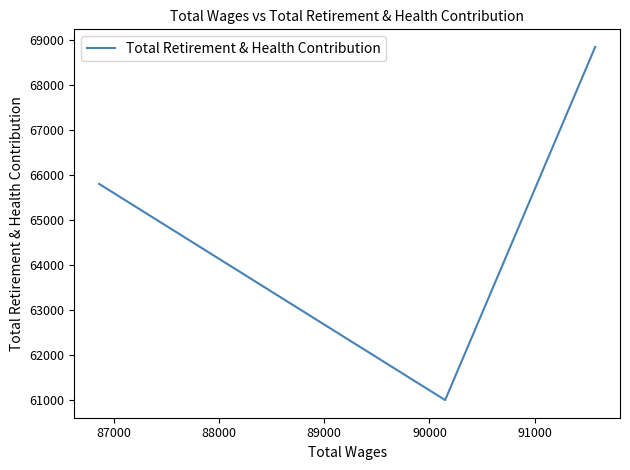

Is it true that the value at 87000 is 21450?

False